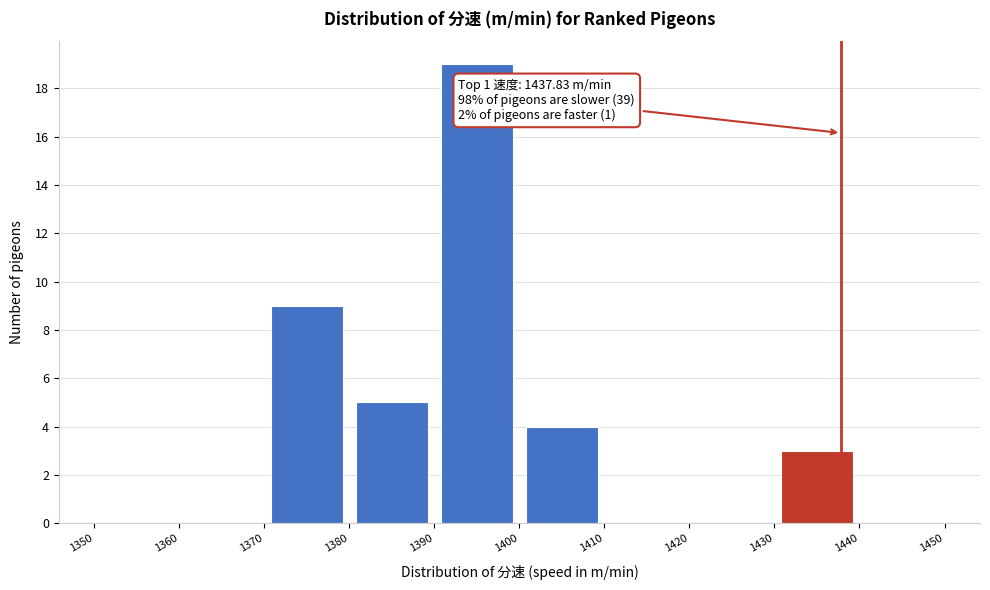

Over which range of the x-axis is the bar tallest?

1390 to 1400